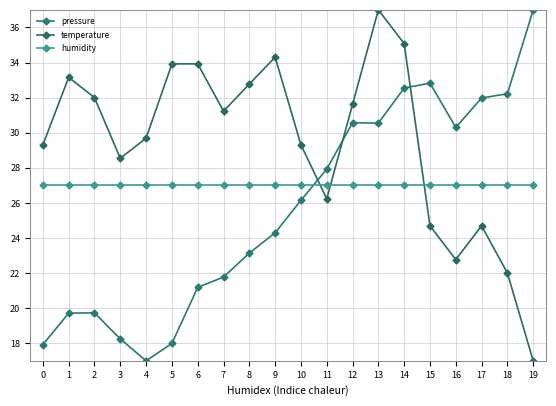

Where does the temperature series first go above 31?

1